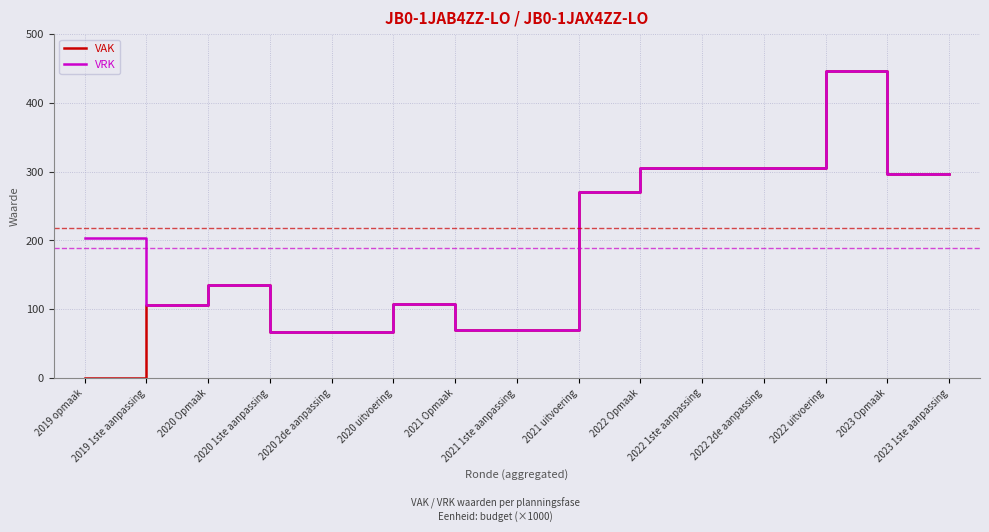

What are all the series names shown in the legend?

VAK, VRK